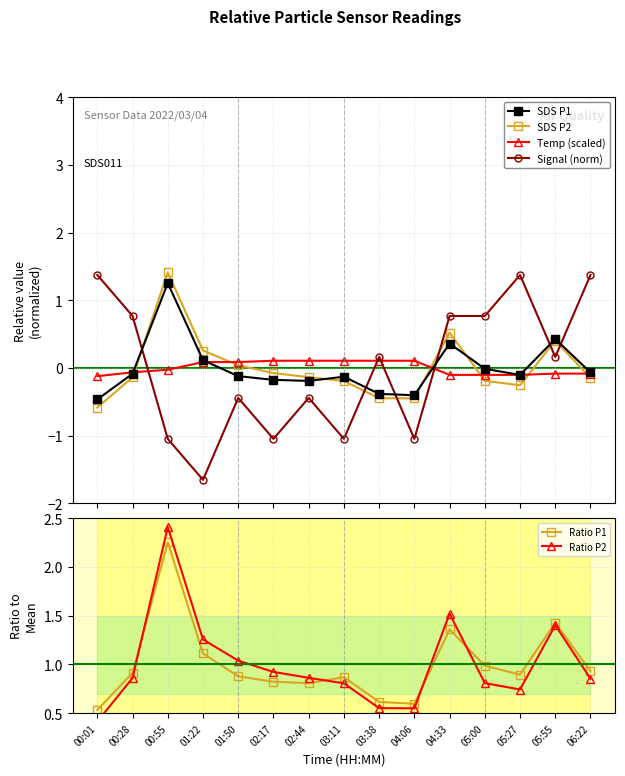

At which category does the chart reach its peak across all series?

00:55